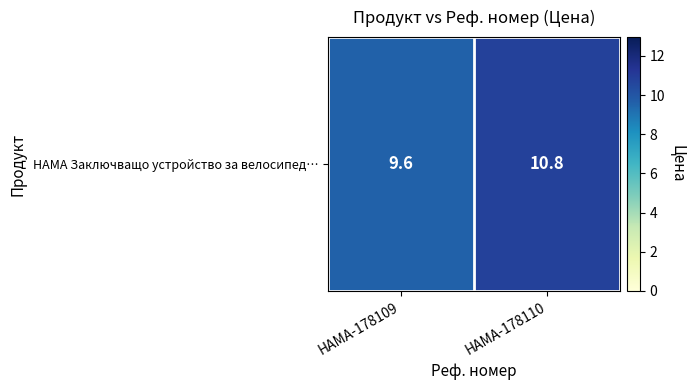

List the labels in order of value, smallest first.

HAMA-178109, HAMA-178110